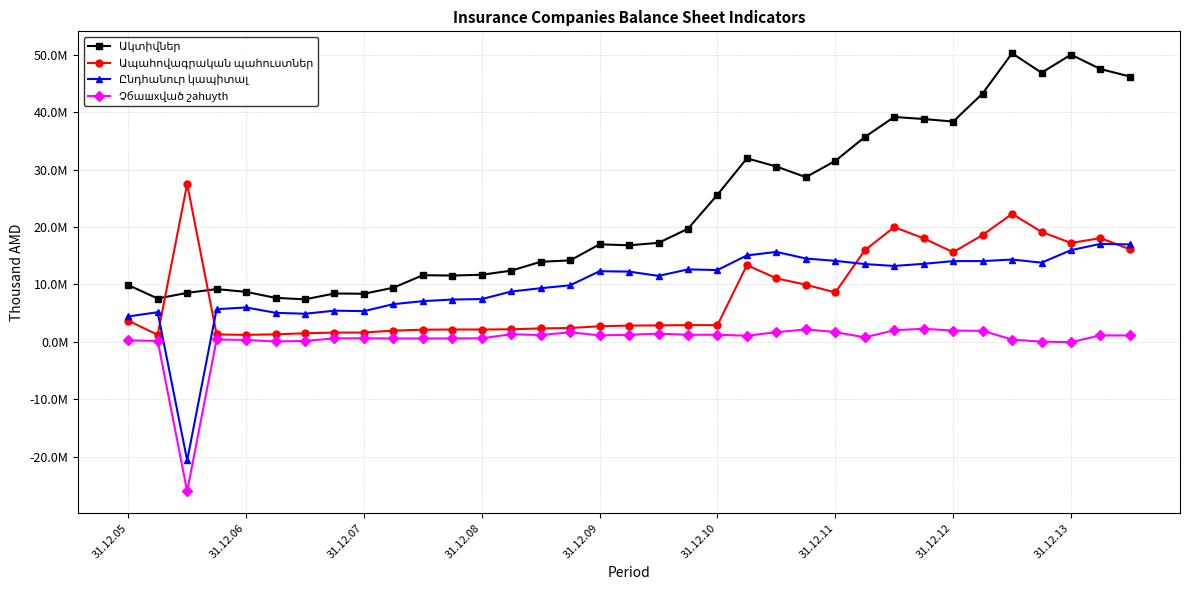

Is this an area chart (filled region under the line)?

No